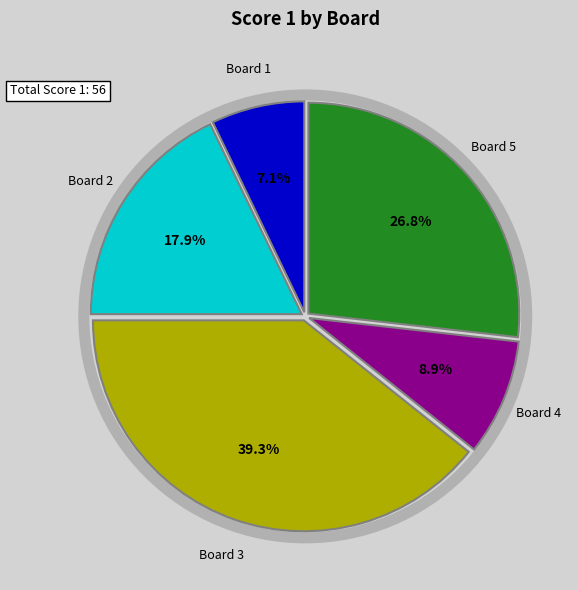

Is there a majority slice in this chart?

No